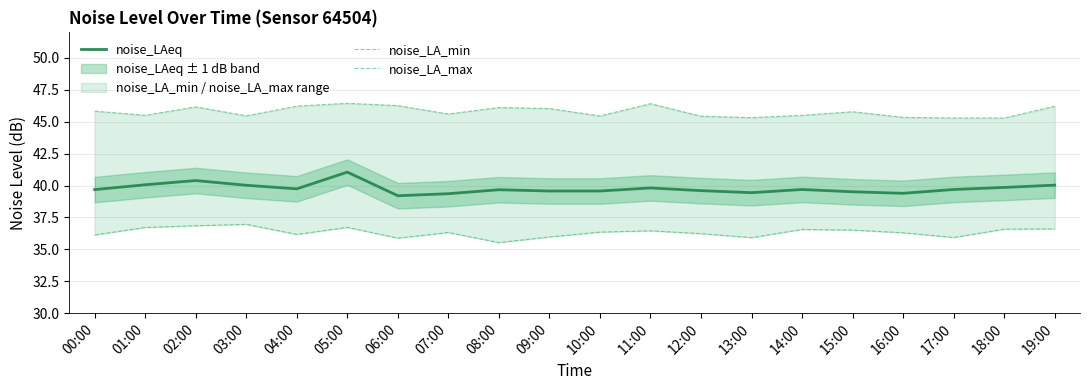

Reading right to left, extract all data points from this chart.

noise_LAeq: 19:00=40.0	18:00=39.9	17:00=39.7	16:00=39.4	15:00=39.5	14:00=39.7	13:00=39.4	12:00=39.6	11:00=39.8	10:00=39.6	09:00=39.6	08:00=39.7	07:00=39.4	06:00=39.2	05:00=41.0	04:00=39.7	03:00=40.0	02:00=40.4	01:00=40.1	00:00=39.7
noise_LA_min: 19:00=36.6	18:00=36.6	17:00=35.9	16:00=36.3	15:00=36.5	14:00=36.6	13:00=35.9	12:00=36.2	11:00=36.5	10:00=36.4	09:00=36.0	08:00=35.5	07:00=36.3	06:00=35.9	05:00=36.7	04:00=36.2	03:00=37.0	02:00=36.9	01:00=36.7	00:00=36.1
noise_LA_max: 19:00=46.2	18:00=45.3	17:00=45.3	16:00=45.3	15:00=45.8	14:00=45.5	13:00=45.3	12:00=45.4	11:00=46.4	10:00=45.5	09:00=46.0	08:00=46.1	07:00=45.6	06:00=46.3	05:00=46.4	04:00=46.2	03:00=45.5	02:00=46.2	01:00=45.5	00:00=45.8